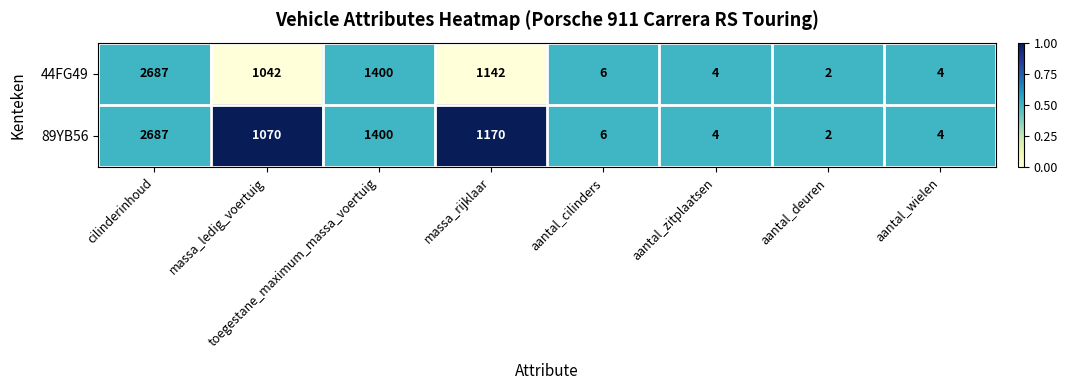

Between massa_ledig_voertuig and aantal_wielen, which series saw the biggest shift?

89YB56